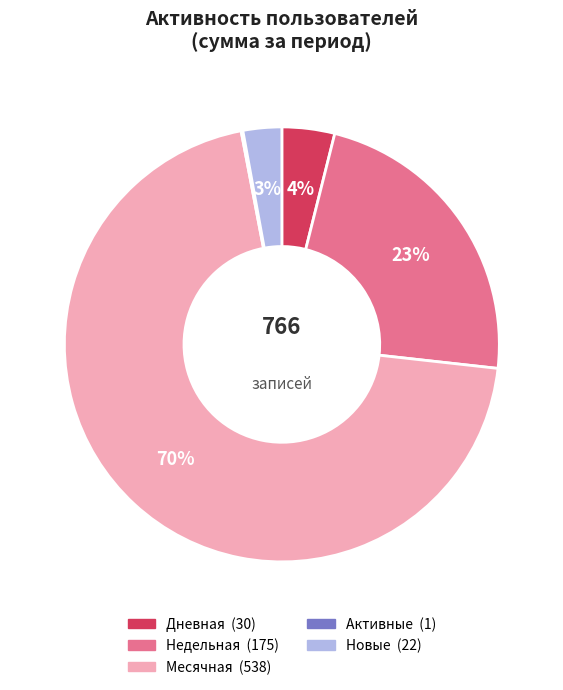

Is there a majority slice in this chart?

Yes